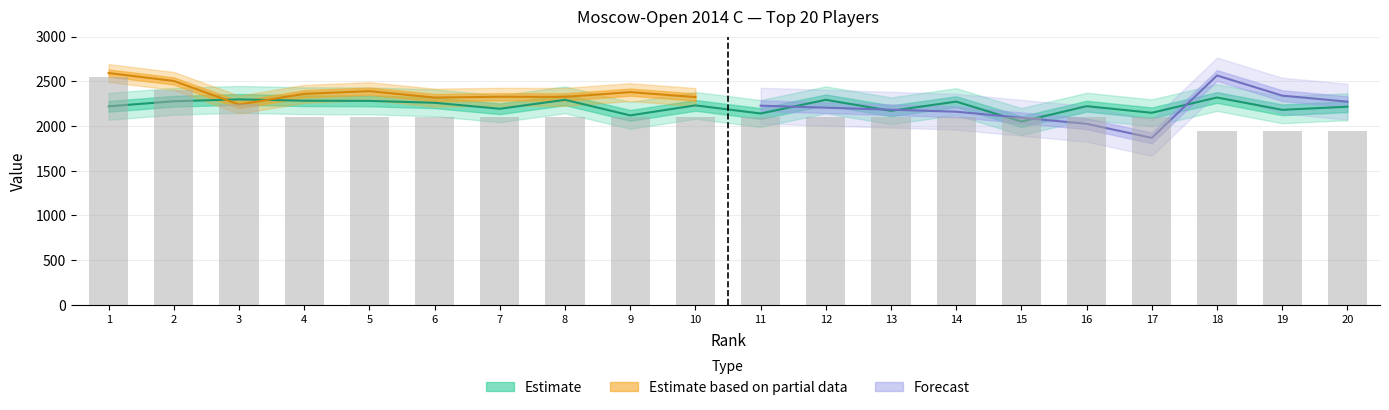

What is the difference between the maximum and second lowest values in the Rating series?

200.0